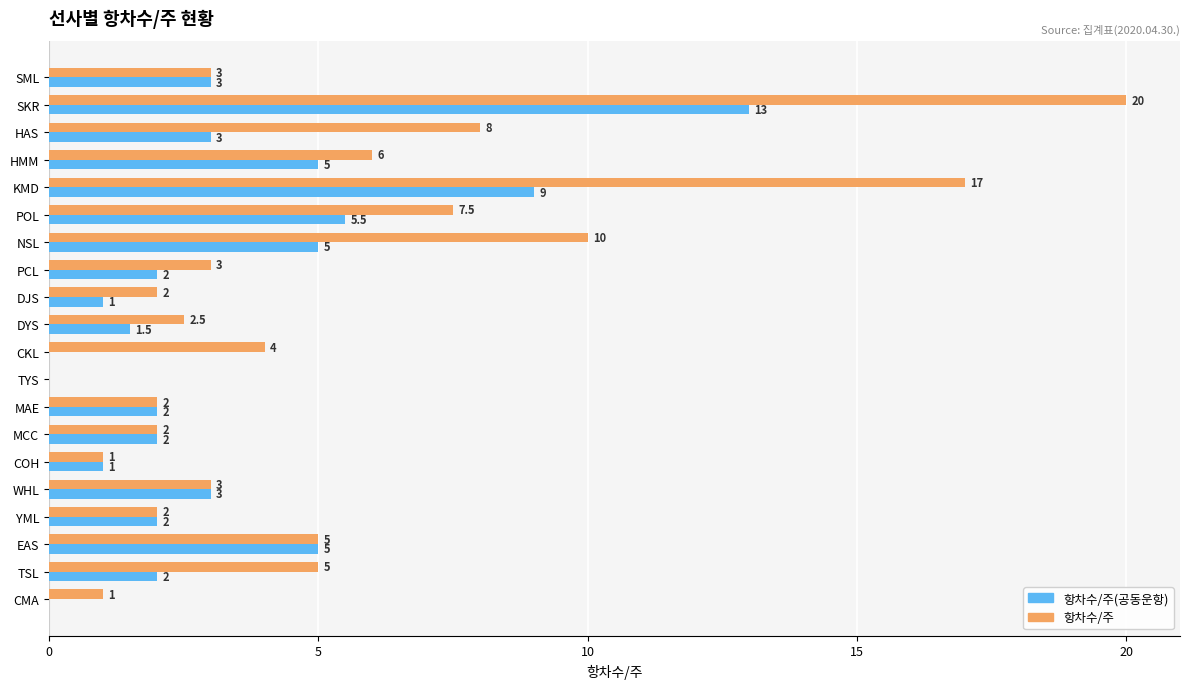

Which series changed the most between POL and CMA?

항차수/주